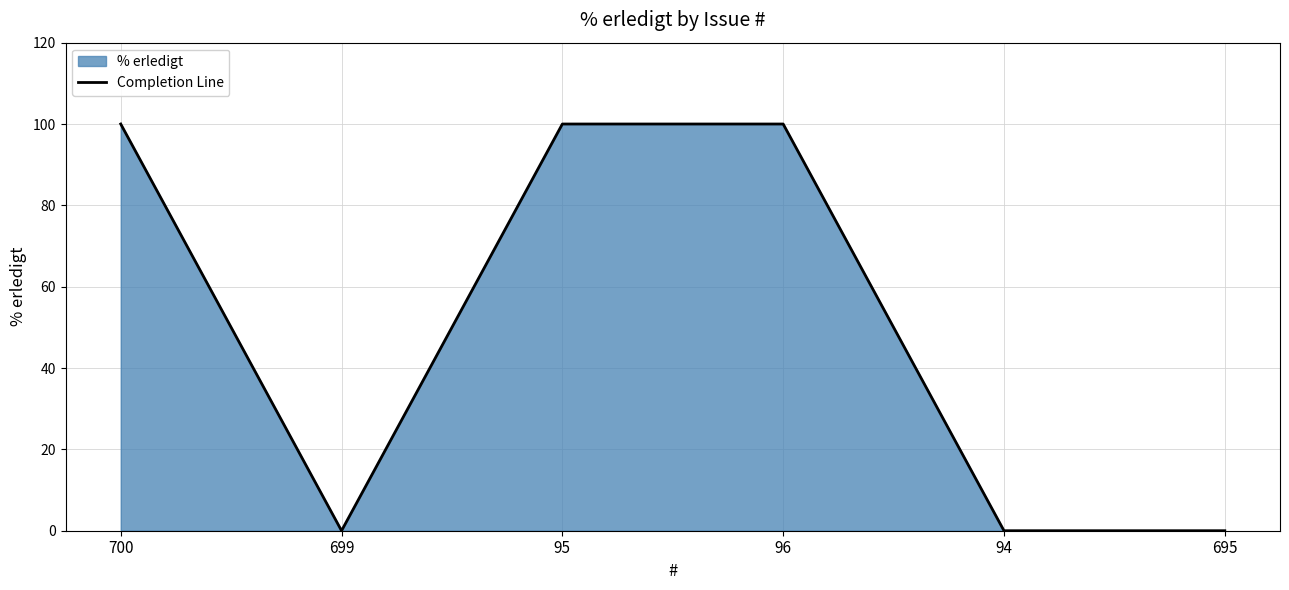

Which category has the highest value across all series?

700